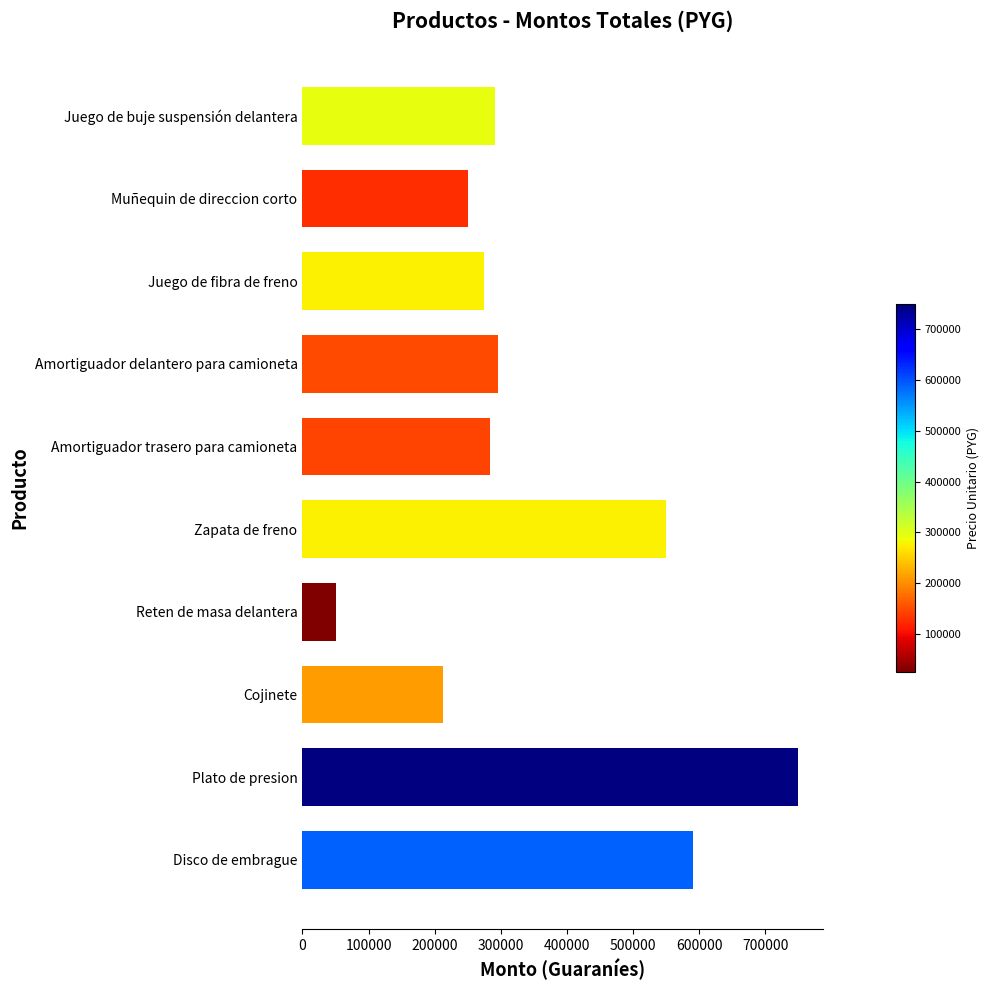

The value at Reten de masa delantera is 51200. True or false?

True